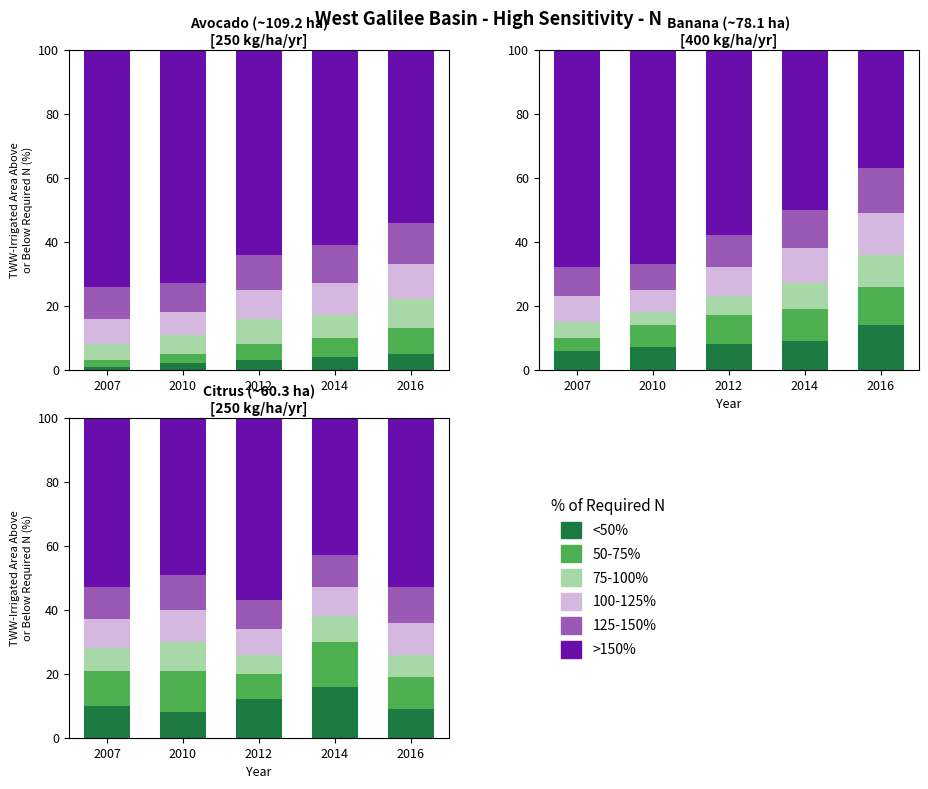

Where is 75-100% nearest to the value 7?

2007